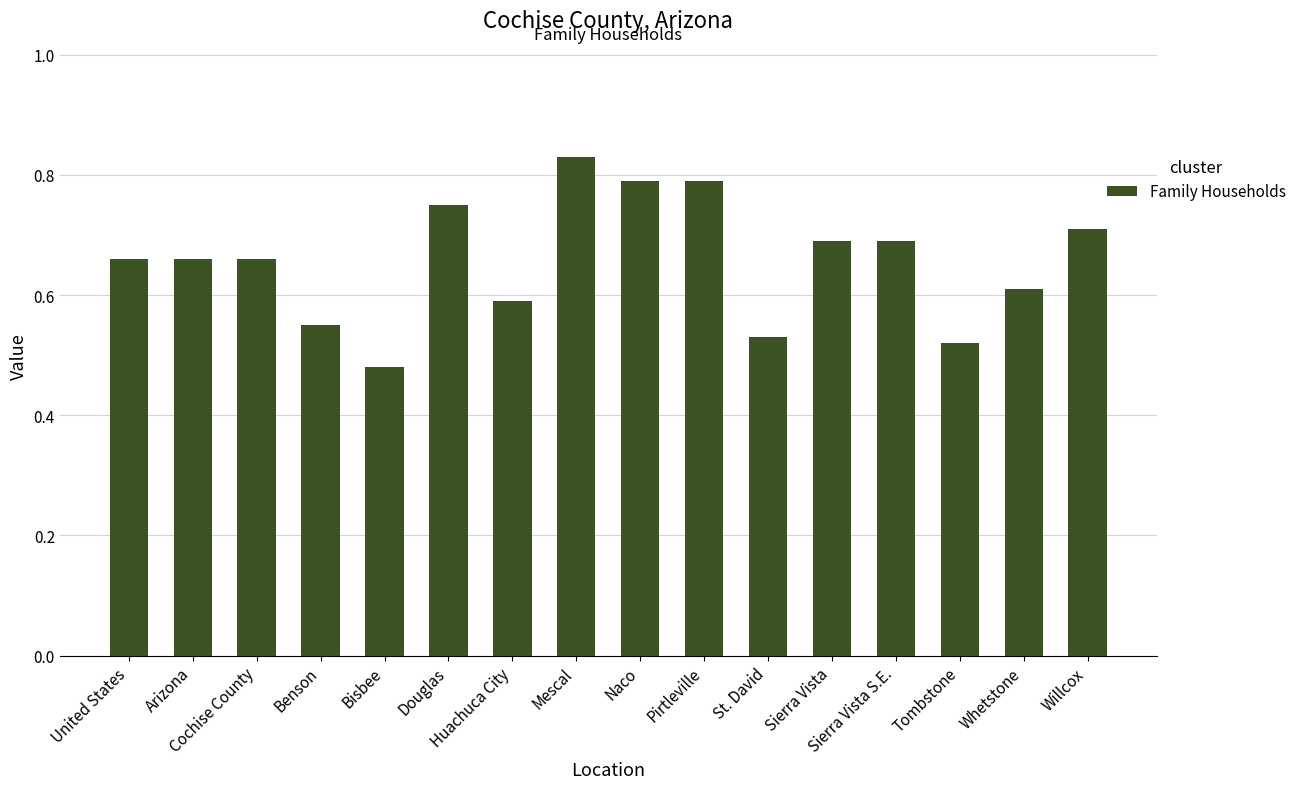

What is the sum of all values?

10.5